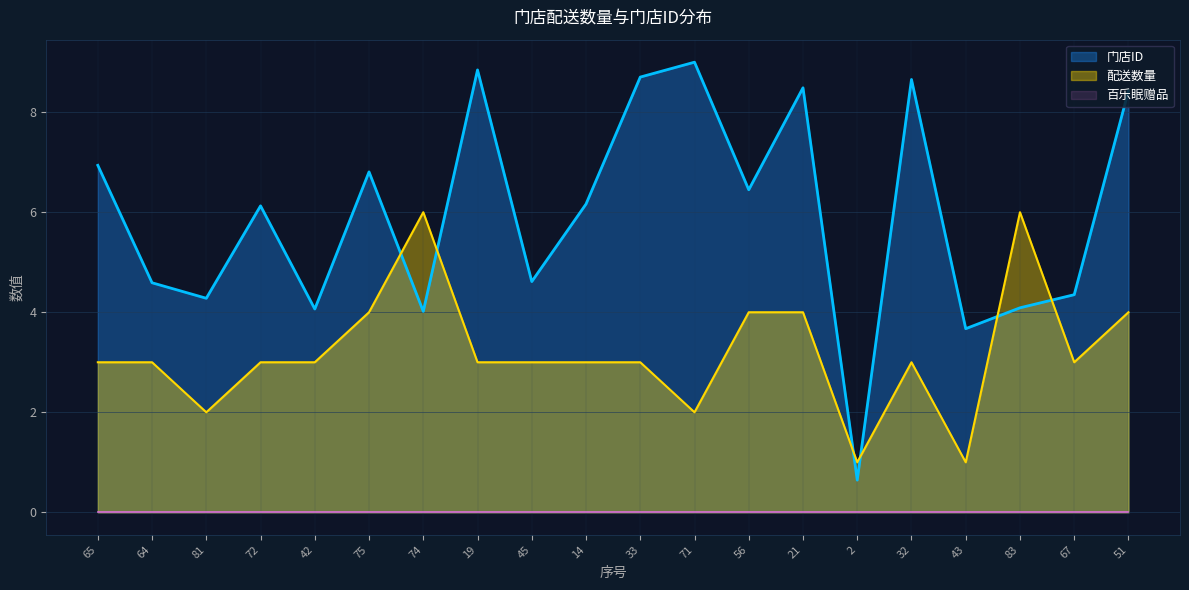

In 配送数量, how many points are lower than both neighbors (excluding endpoints)?

5